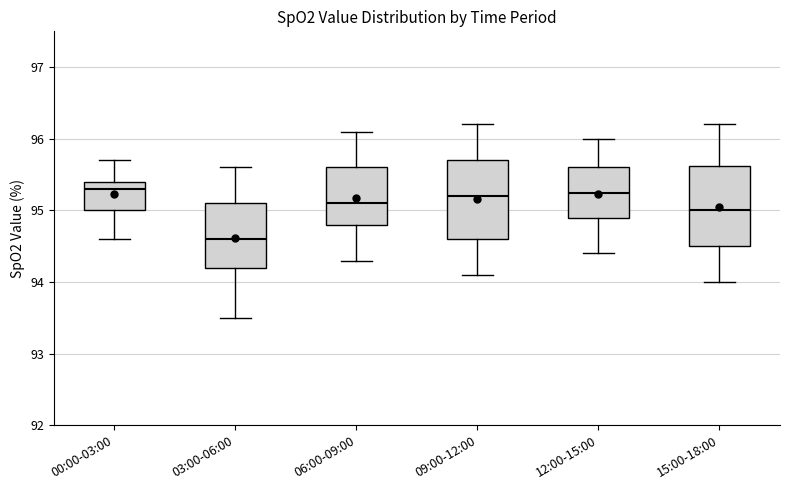

Reading left to right, read every box against the y-axis: the position of its median line, the range the box covers, and the ends of its whiskers. The values are not printed on the chart, so give them approximately, as read against the axis.

00:00-03:00: median 95.3, box 95.0 to 95.4, whiskers 94.6 to 95.7
03:00-06:00: median 94.6, box 94.2 to 95.1, whiskers 93.5 to 95.6
06:00-09:00: median 95.1, box 94.8 to 95.6, whiskers 94.3 to 96.1
09:00-12:00: median 95.2, box 94.6 to 95.7, whiskers 94.1 to 96.2
12:00-15:00: median 95.3, box 94.9 to 95.6, whiskers 94.4 to 96.0
15:00-18:00: median 95.0, box 94.5 to 95.6, whiskers 94.0 to 96.2